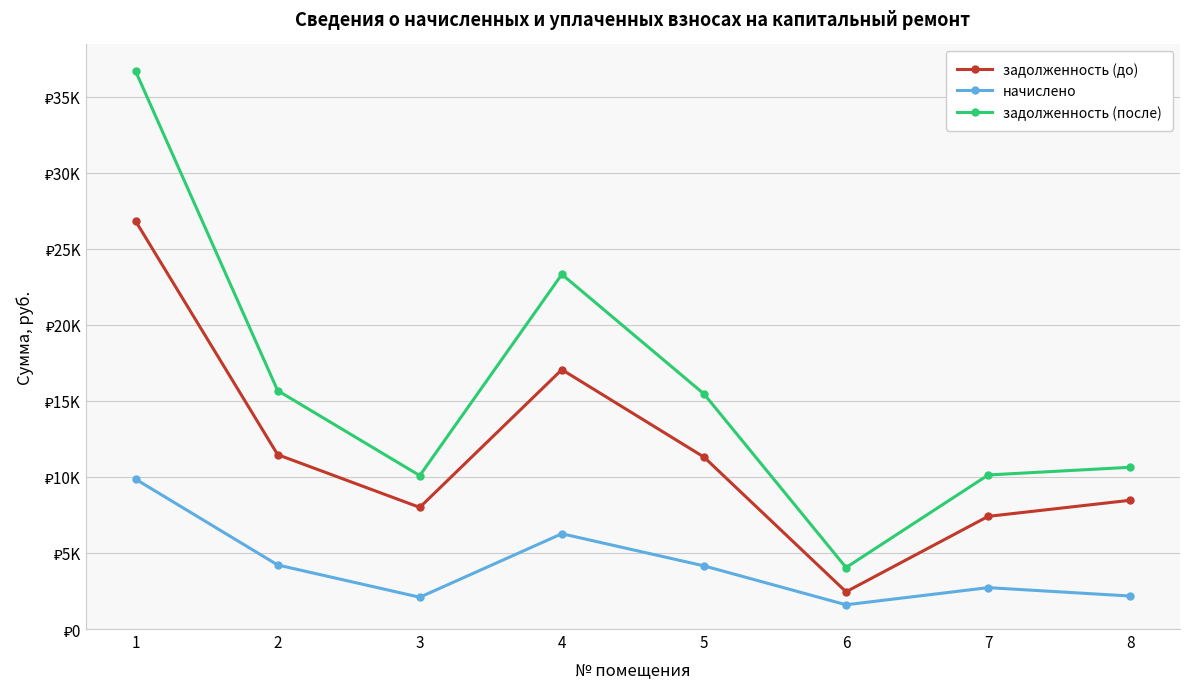

What are all the series names shown in the legend?

задолженность (до), начислено, задолженность (после)